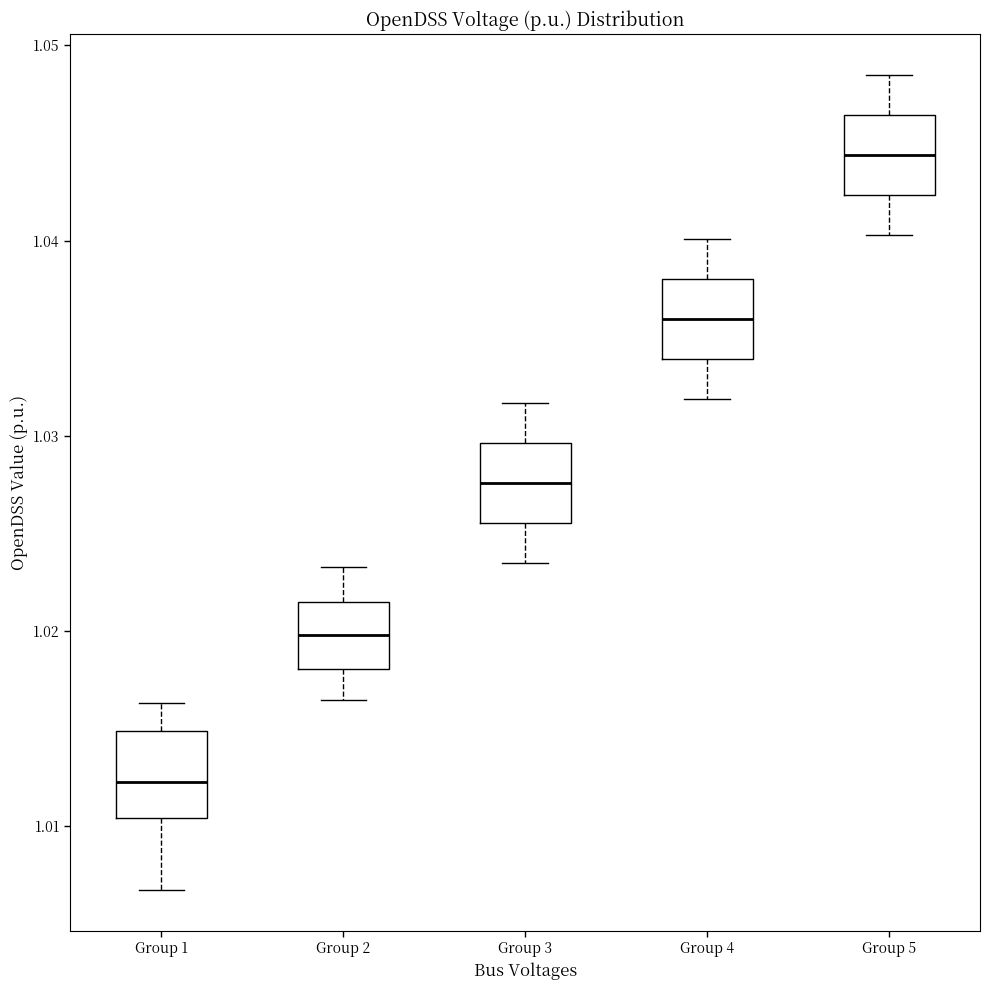

Which box has the highest median line?

Group 5